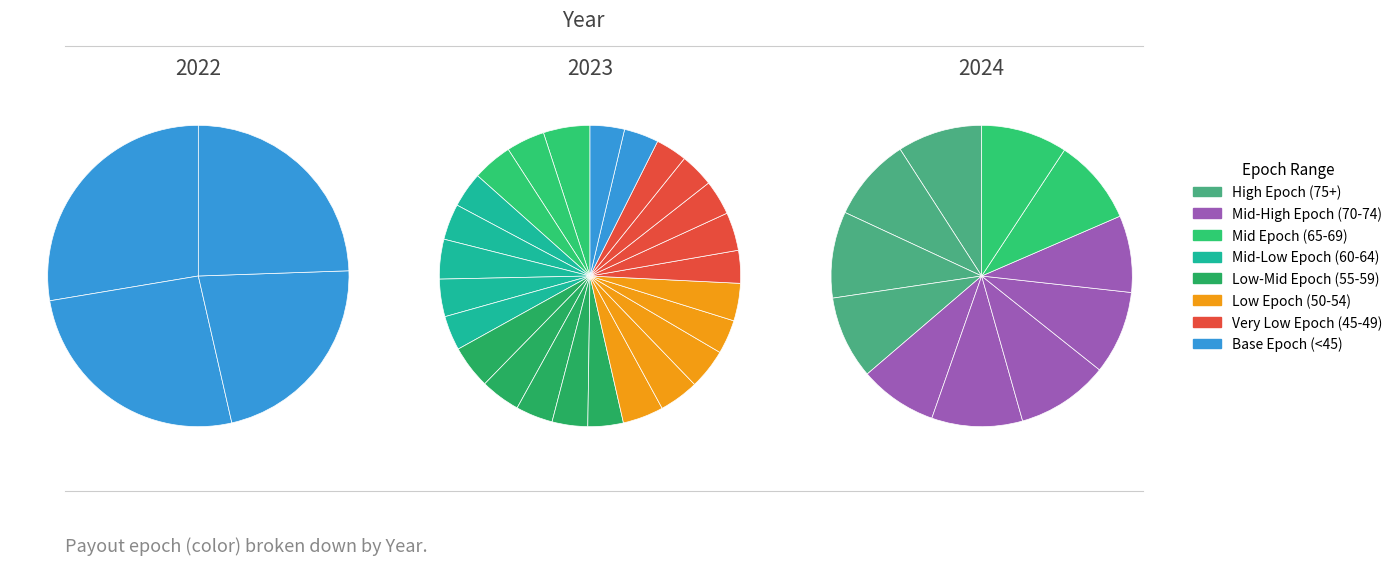

To the nearest percent, what is the average slice percentage?

8%